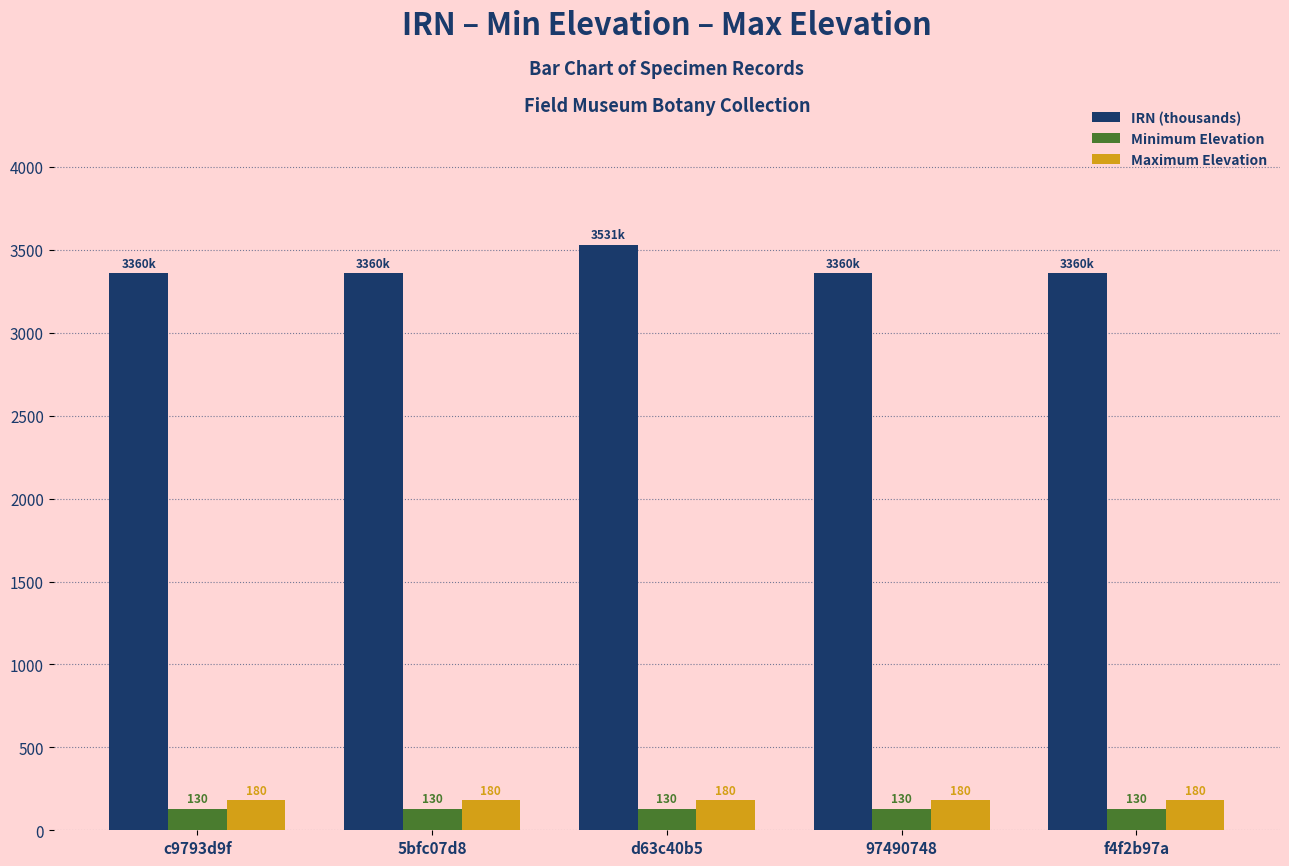

What is the spread (max minus min) of values at d63c40b5?

3401.4